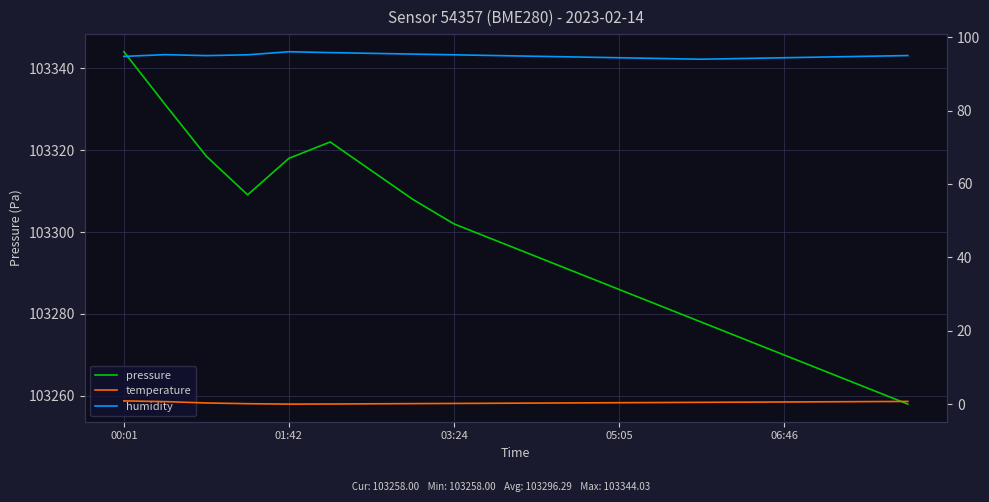

Reading left to right, transcribe all the data shown in this chart.

pressure: 103344.0	103331.2	103318.5	103309.1	103318.0	103322.0	103315.0	103308.0	103302.0	103298.0	103294.0	103290.0	103286.0	103282.0	103278.0	103274.0	103270.0	103266.0	103262.0	103258.0
temperature: 0.9	0.7	0.3	0.1	0.0	0.1	0.1	0.1	0.2	0.2	0.3	0.3	0.4	0.5	0.5	0.6	0.6	0.7	0.7	0.8
humidity: 94.8	95.2	95.0	95.2	96.0	95.8	95.6	95.4	95.2	95.0	94.8	94.6	94.4	94.2	94.0	94.2	94.4	94.6	94.8	95.0